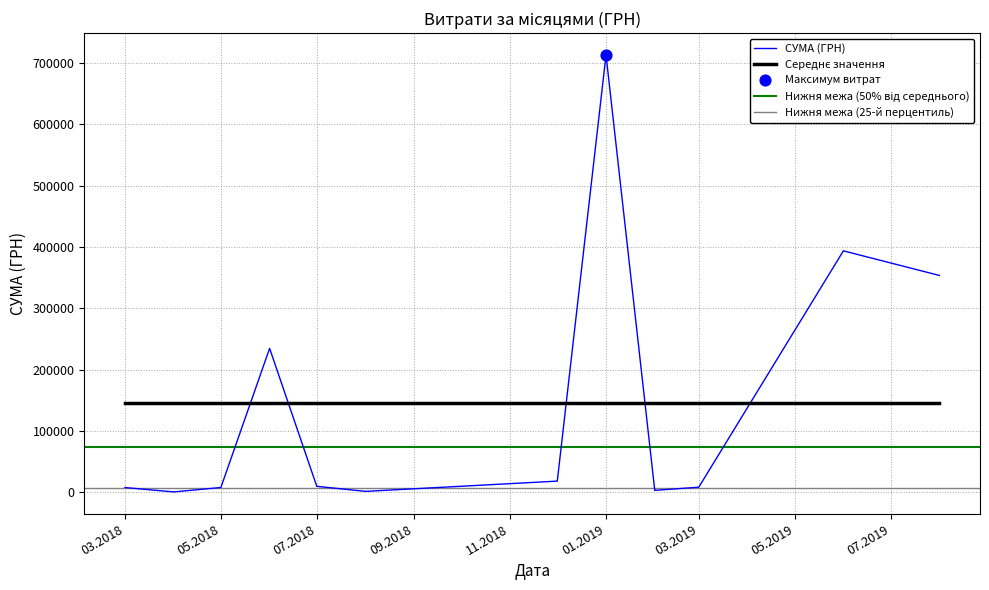

Approximately how many times larger is the value at 07.06.2018 compared to 09.06.2018?

2.4